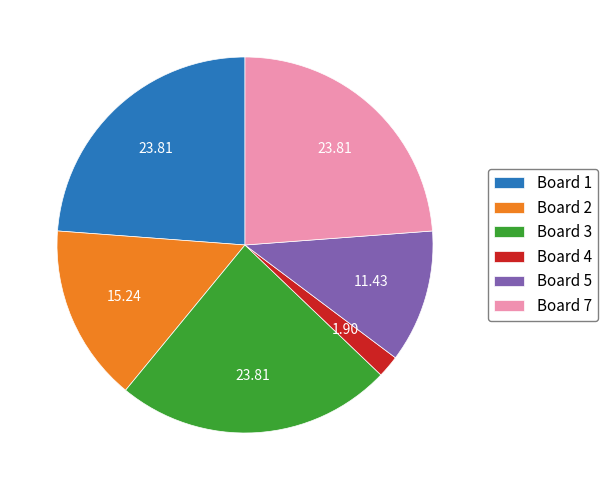

The Board 1 slice represents 32% of the pie. True or false?

False